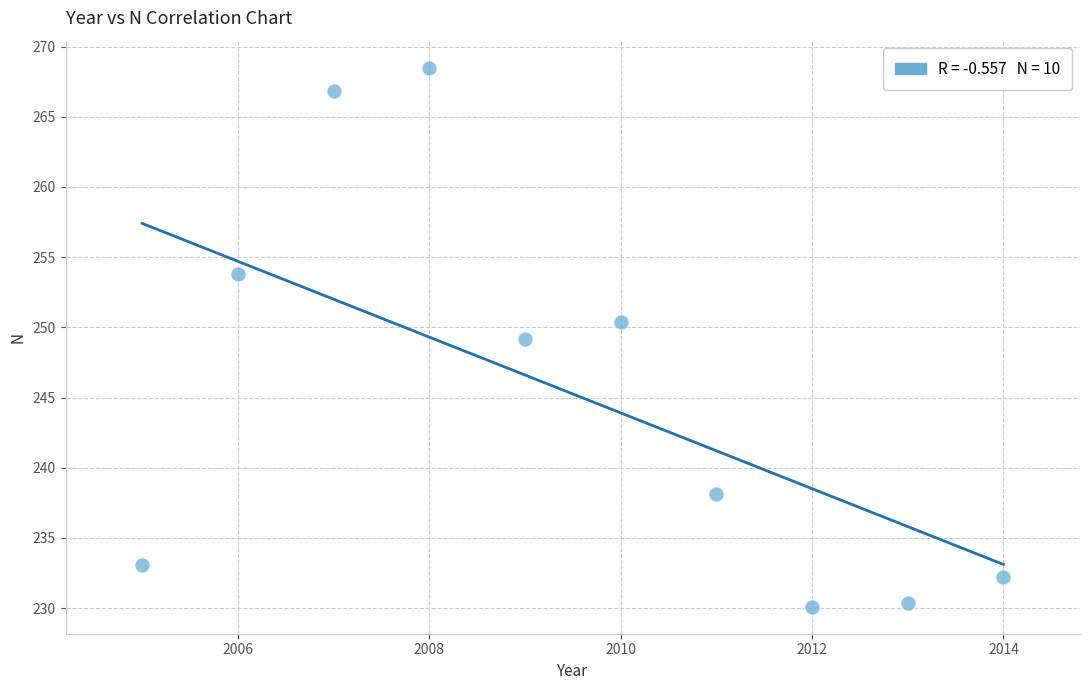

What is the average Y value?

245.3